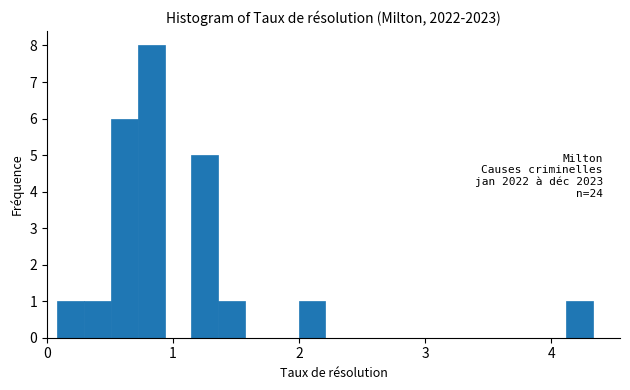

Around what value on the x-axis is the tallest bar? Give the approximate position of its centre, as read against the axis.

0.8